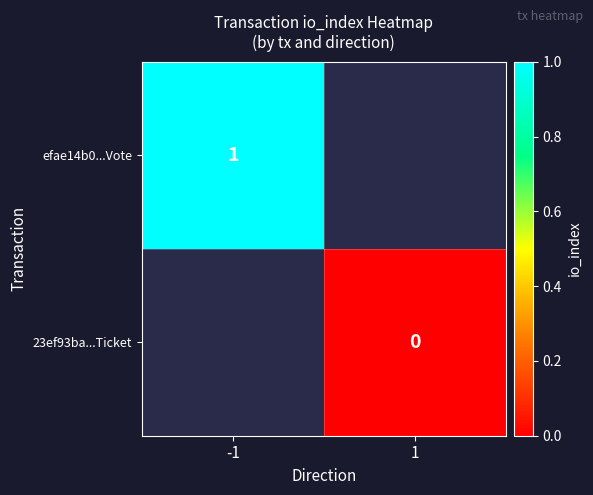

Which has a higher value, 1 or -1?

-1